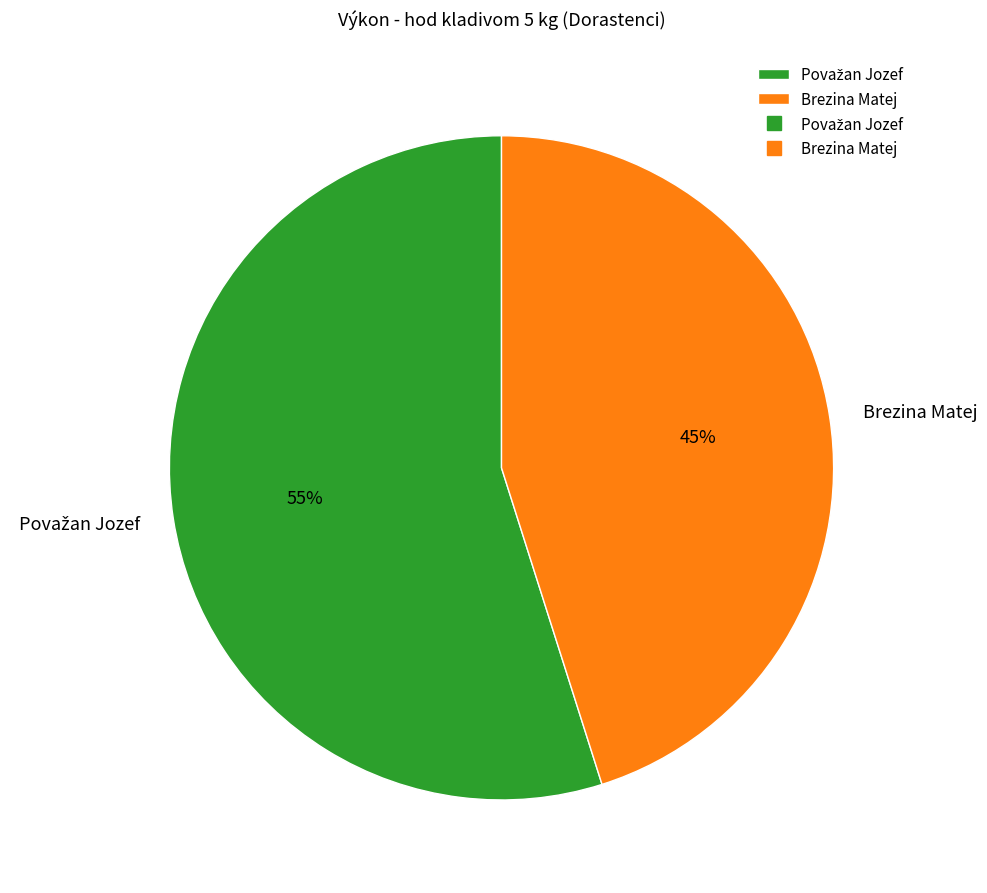

To the nearest percent, what is the average slice percentage?

50%